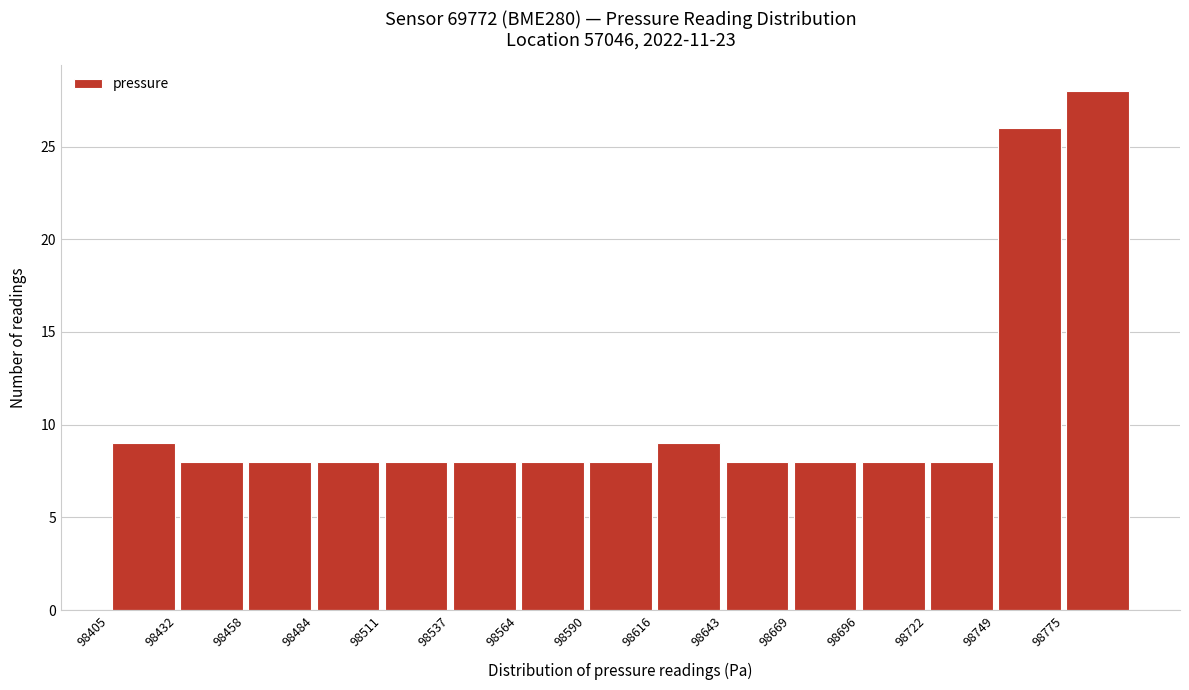

How tall is the bar that spans 98565 to 98590 on the x-axis? Neither the bar edges nor the heights are printed on the chart, so give them approximately, as read against the axes.

8